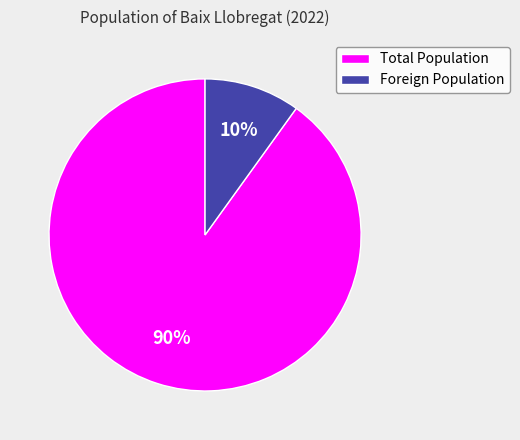

True or false: Foreign Population accounts for 2% of the total.

False